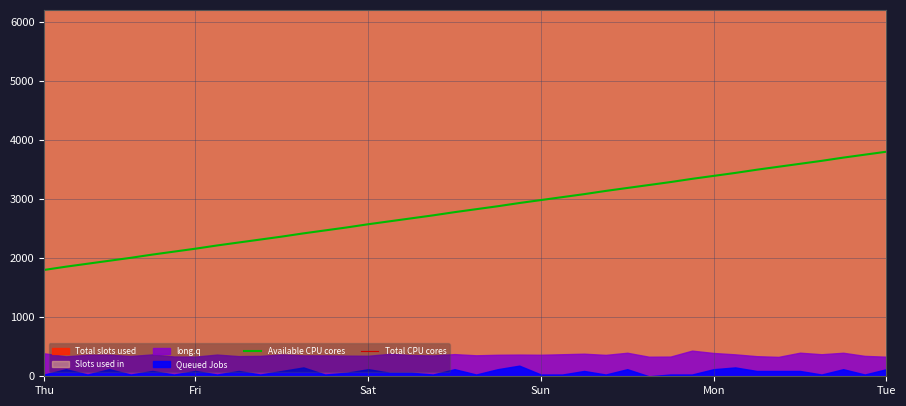

Which series has the largest range (max minus min)?

Available CPU cores